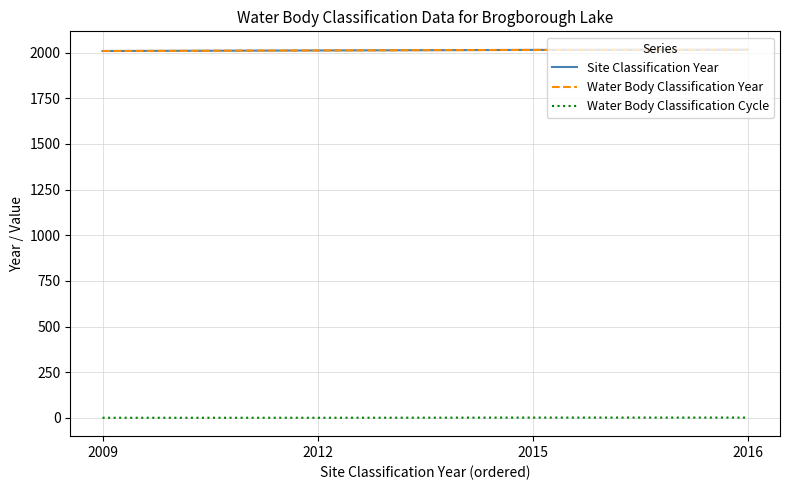

The Water Body Classification Cycle series shows 1 at 2009. True or false?

False